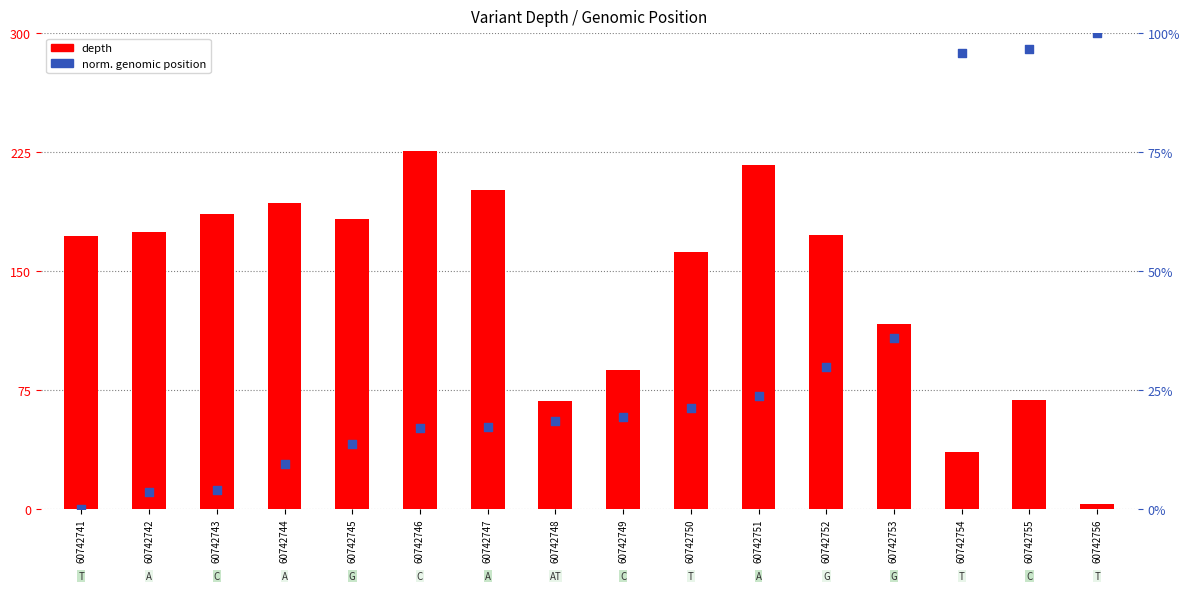

Which series reaches the maximum Y coordinate?

depth